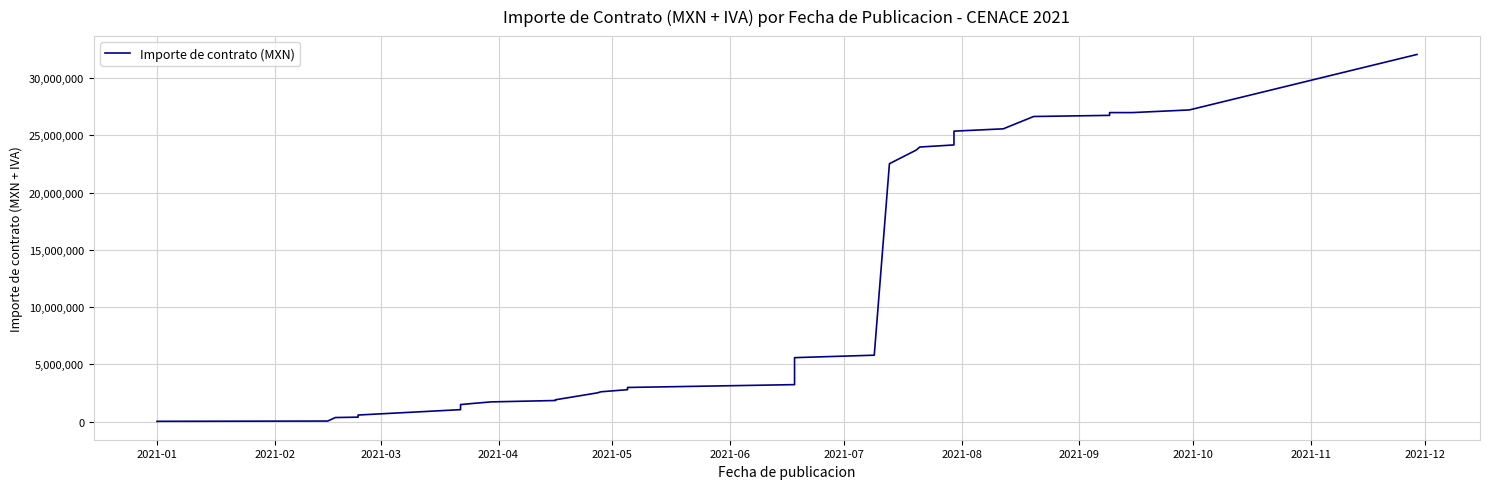

The chart shows a value of 3321154.8 at 14. True or false?

False